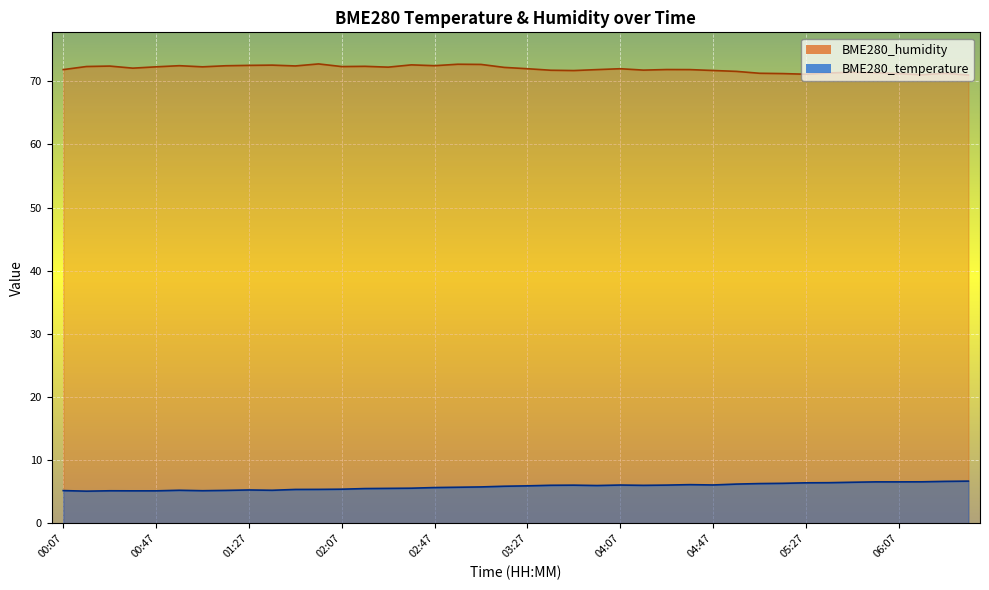

What is the difference between the second highest and second lowest values in the BME280_humidity series?

1.7